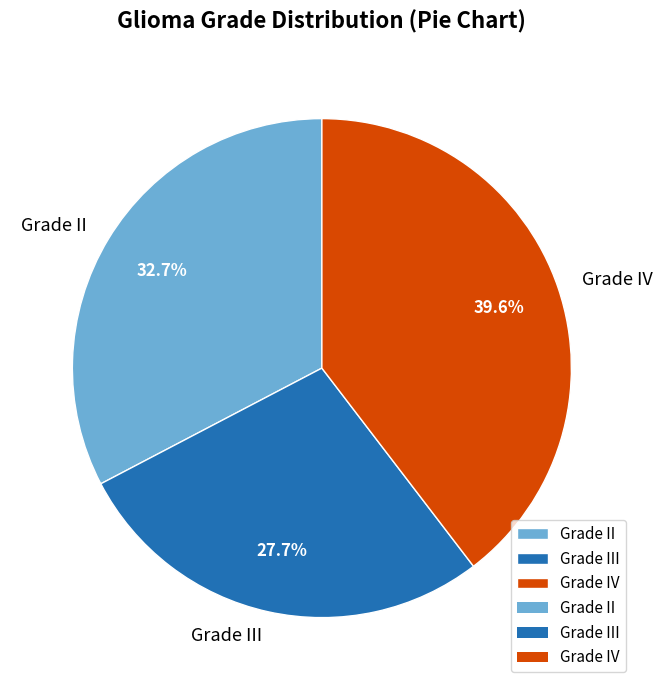

What percentage is NOT represented by Grade II?

67.3%